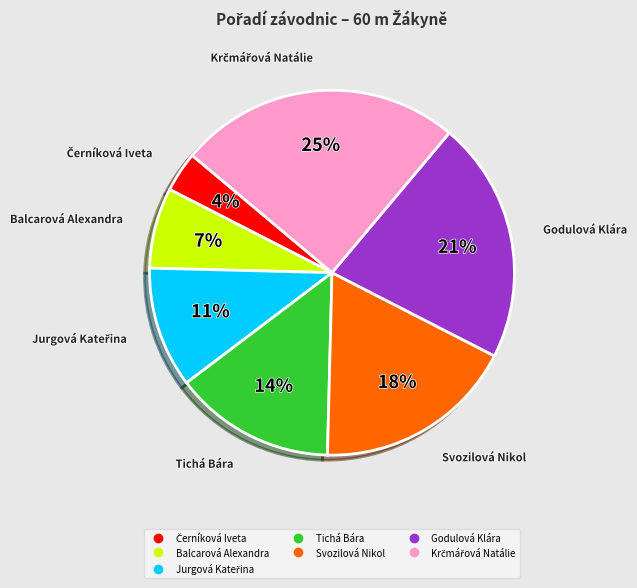

Combined, do Svozilová Nikol and Balcarová Alexandra account for over 50%?

No